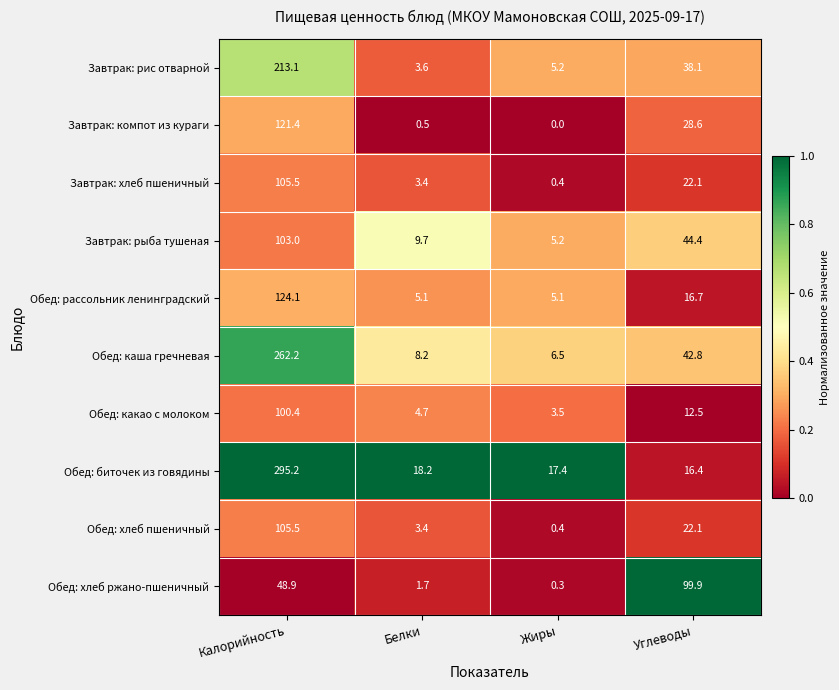

What is the total value across all series at Жиры?

44.0